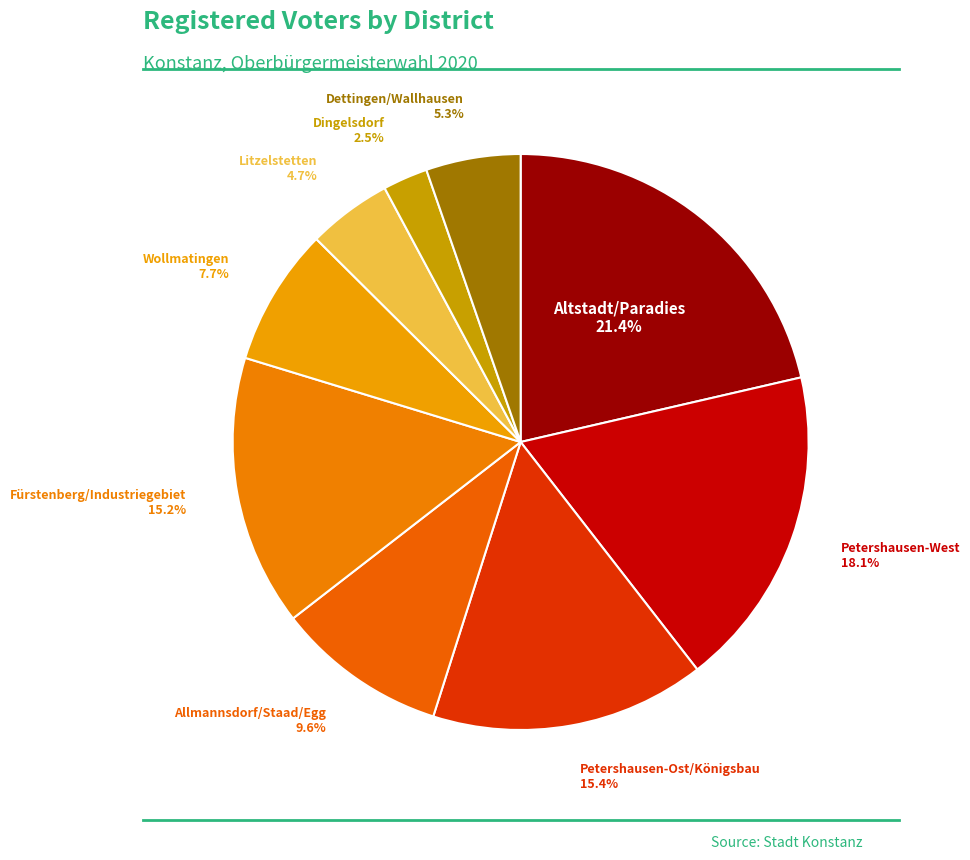

To the nearest percent, what is the difference between the largest and smallest slice percentages?

19%